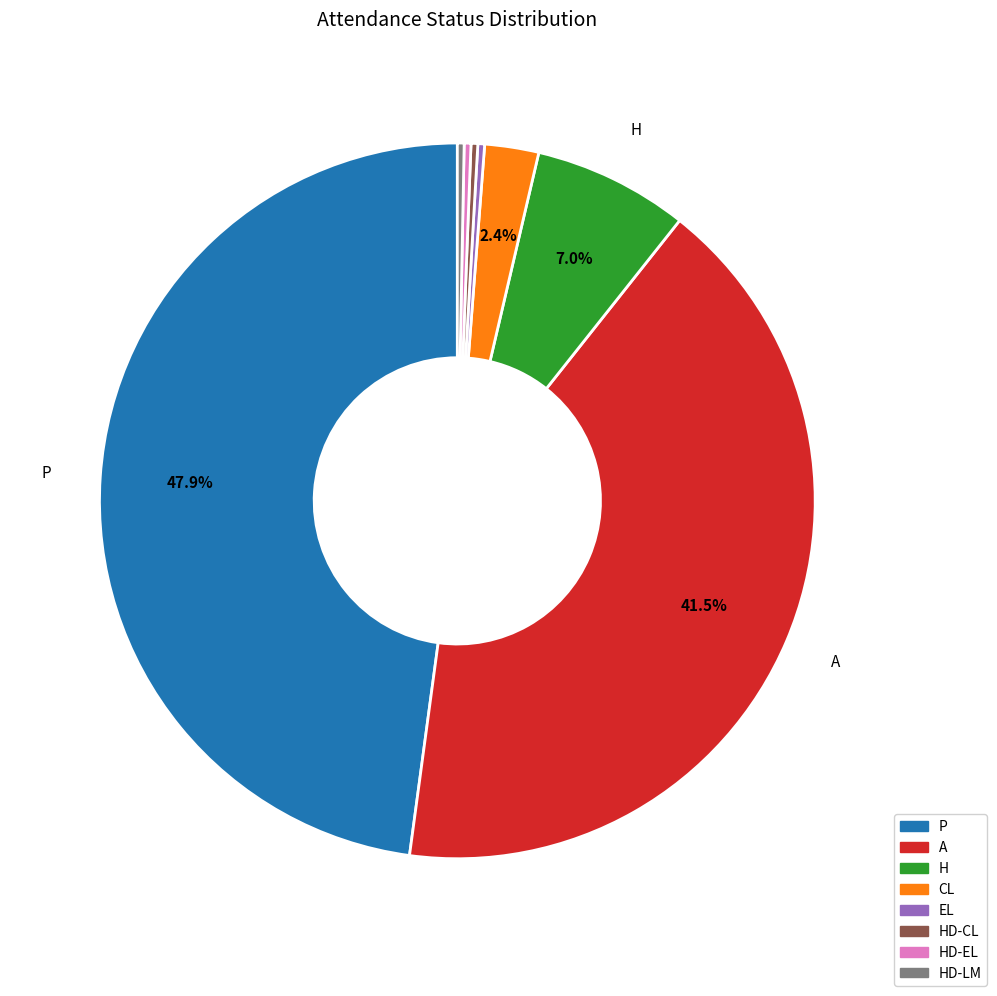

The HD-LM slice represents 0% of the pie. True or false?

True